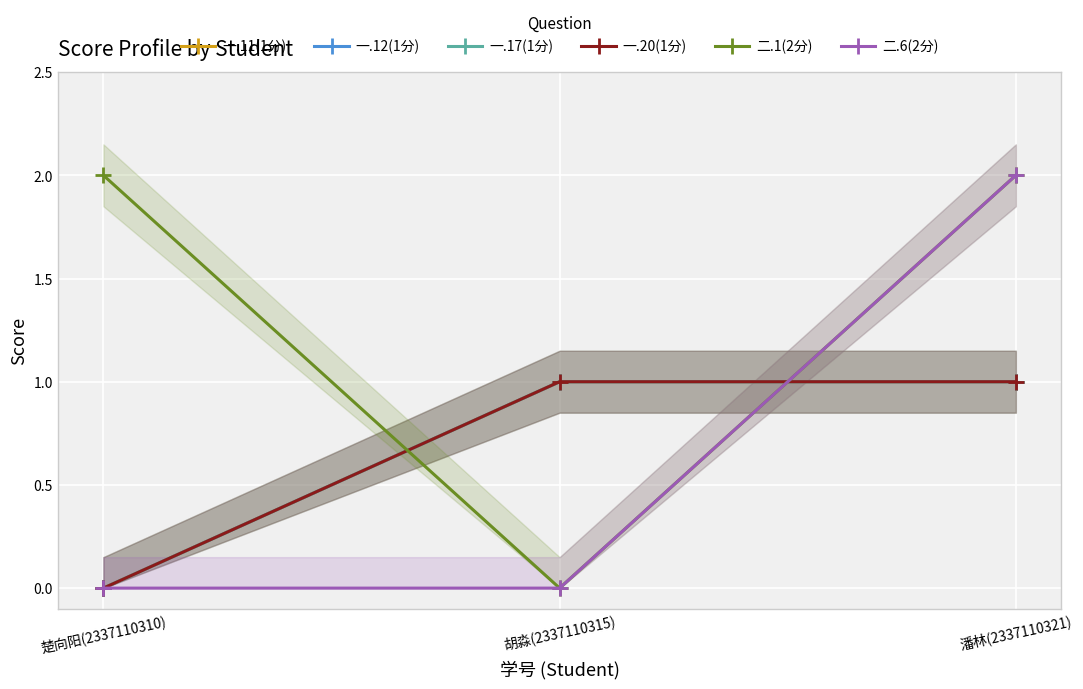

Which series changed the most between 楚向阳(2337110310) and 胡淼(2337110315)?

二.1(2分)